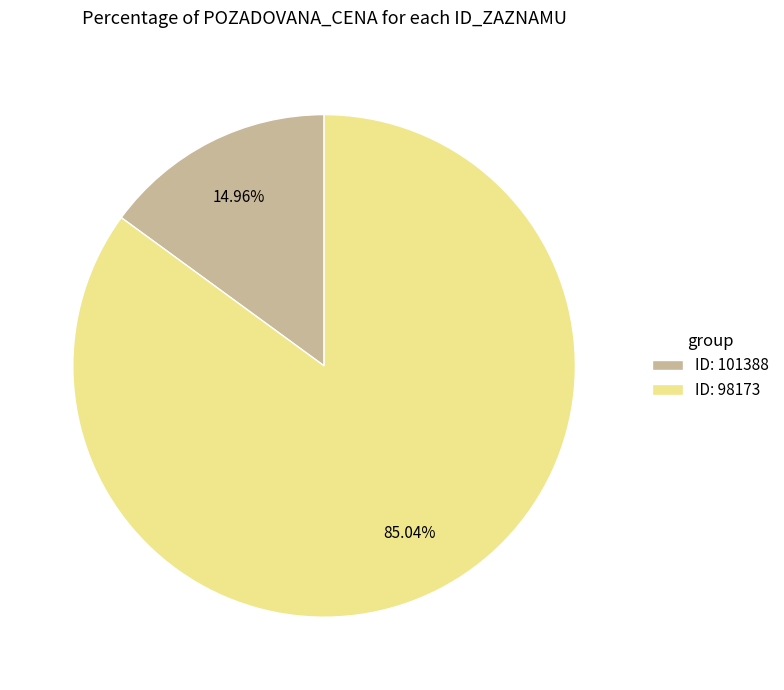

Rank the categories by value from lowest to highest.

ID: 101388, ID: 98173